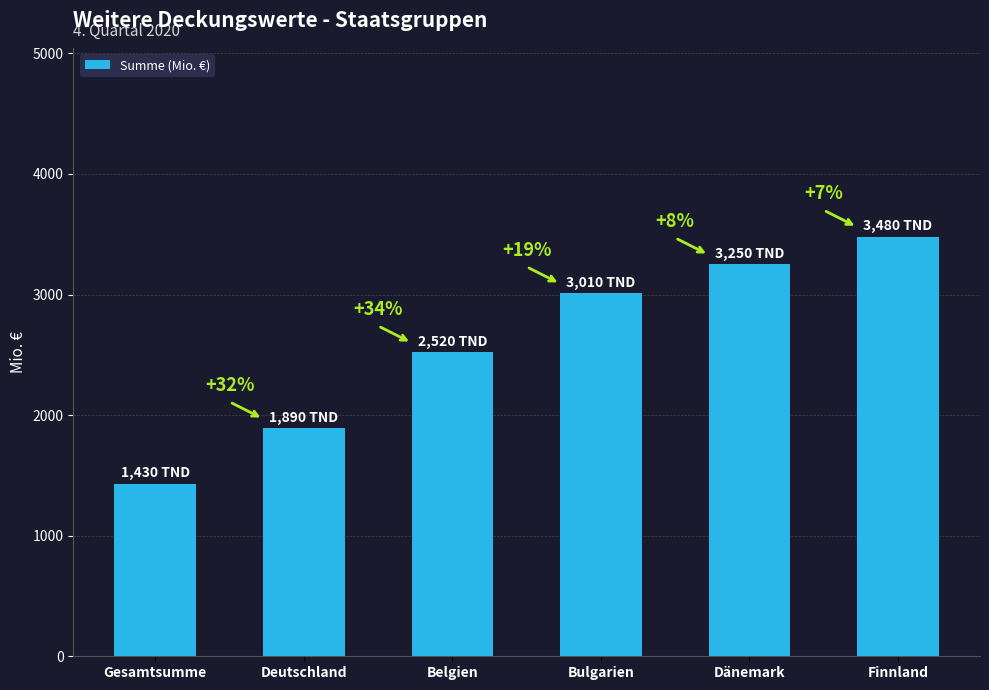

Reading left to right, list all the values displayed in this chart.

Gesamtsumme=1430	Deutschland=1890	Belgien=2520	Bulgarien=3010	Dänemark=3250	Finnland=3480